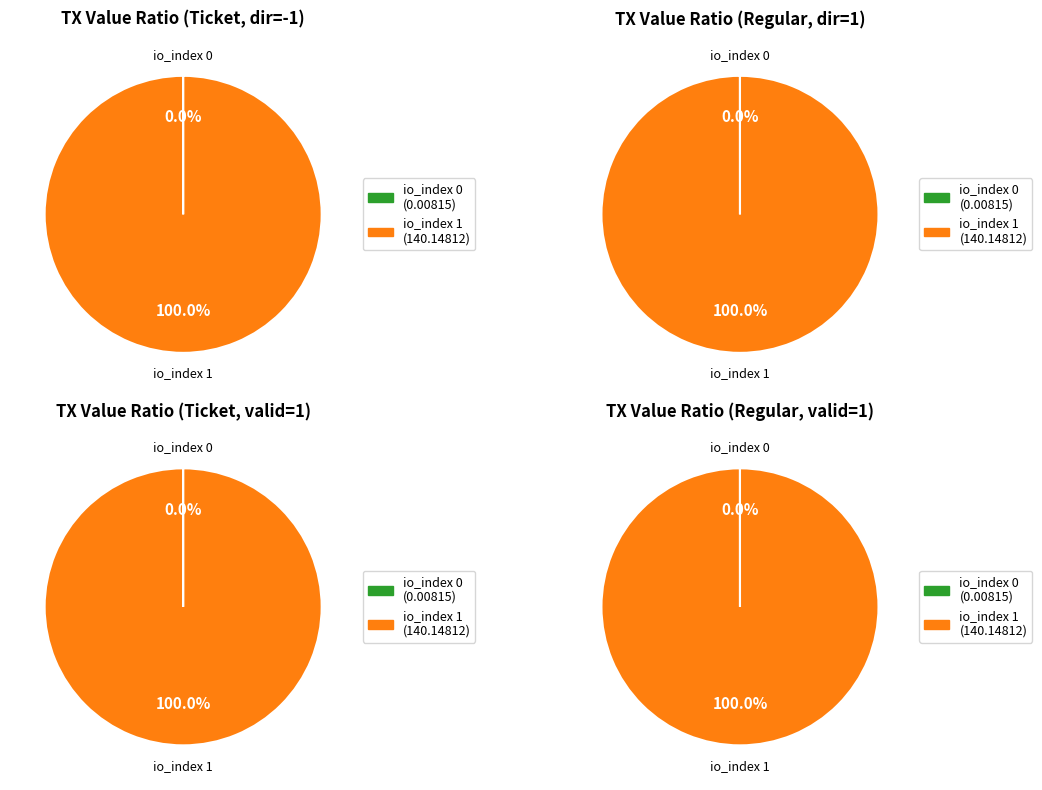

Does io_index 1 account for over 50% of the chart?

Yes